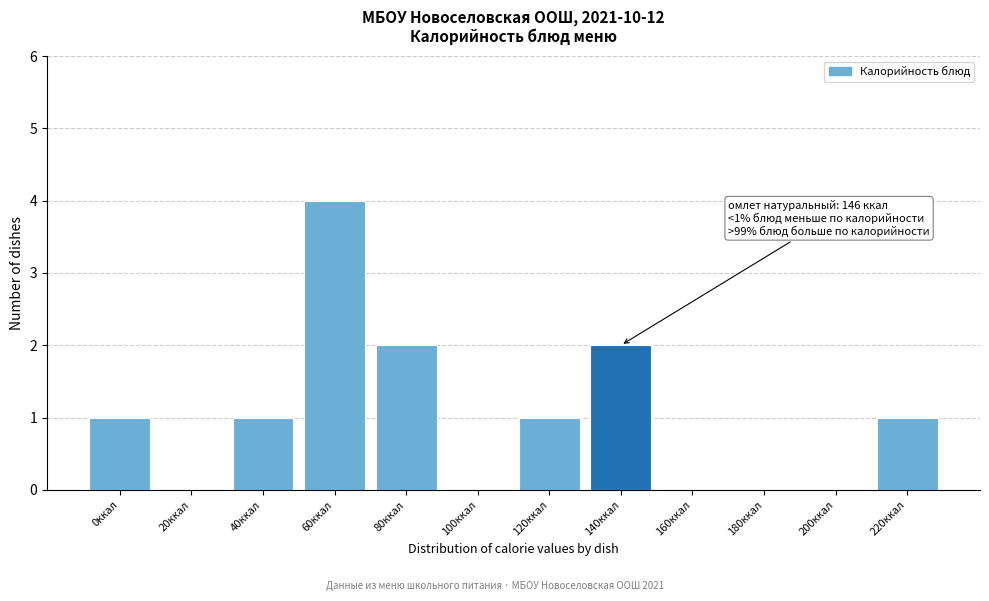

Reading right to left, what are all the values shown in this chart?

220ккал=1	200ккал=0	180ккал=0	160ккал=0	140ккал=2	120ккал=1	100ккал=0	80ккал=2	60ккал=4	40ккал=1	20ккал=0	0ккал=1